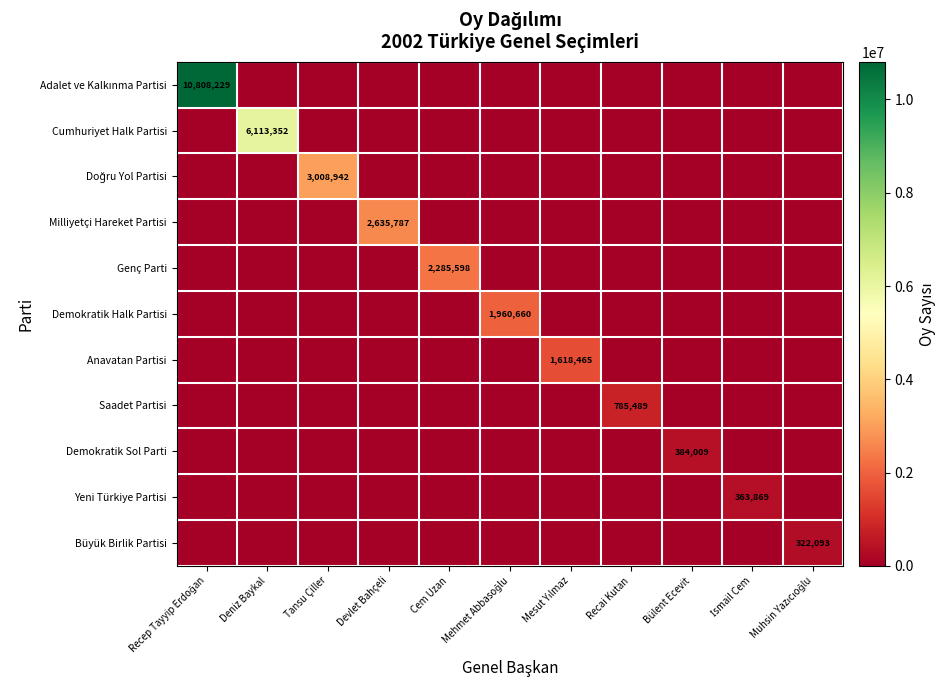

List the series in order of their peak value, lowest first.

Büyük Birlik Partisi, Yeni Türkiye Partisi, Demokratik Sol Parti, Saadet Partisi, Anavatan Partisi, Demokratik Halk Partisi, Genç Parti, Milliyetçi Hareket Partisi, Doğru Yol Partisi, Cumhuriyet Halk Partisi, Adalet ve Kalkınma Partisi